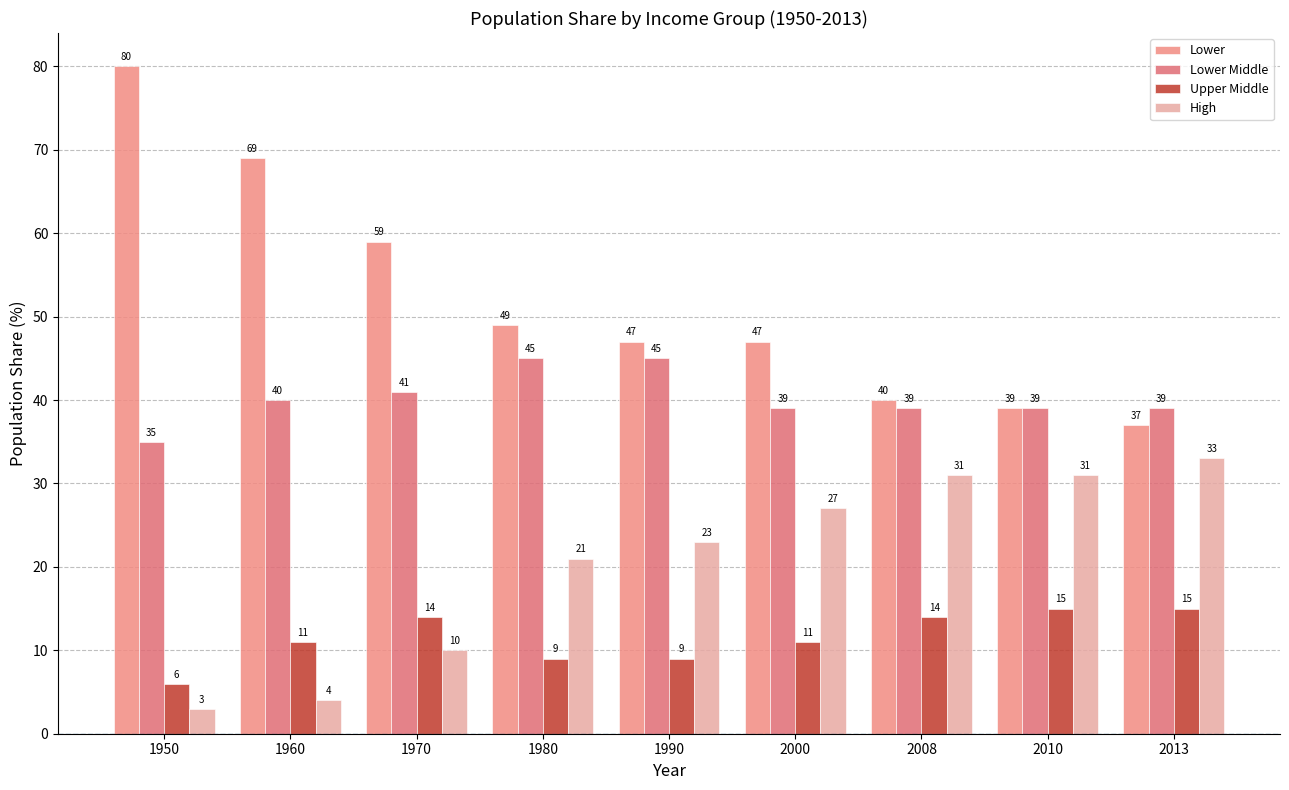

Reading left to right, list all the values displayed in this chart.

Lower: 80	69	59	49	47	47	40	39	37
Lower Middle: 35	40	41	45	45	39	39	39	39
Upper Middle: 6	11	14	9	9	11	14	15	15
High: 3	4	10	21	23	27	31	31	33